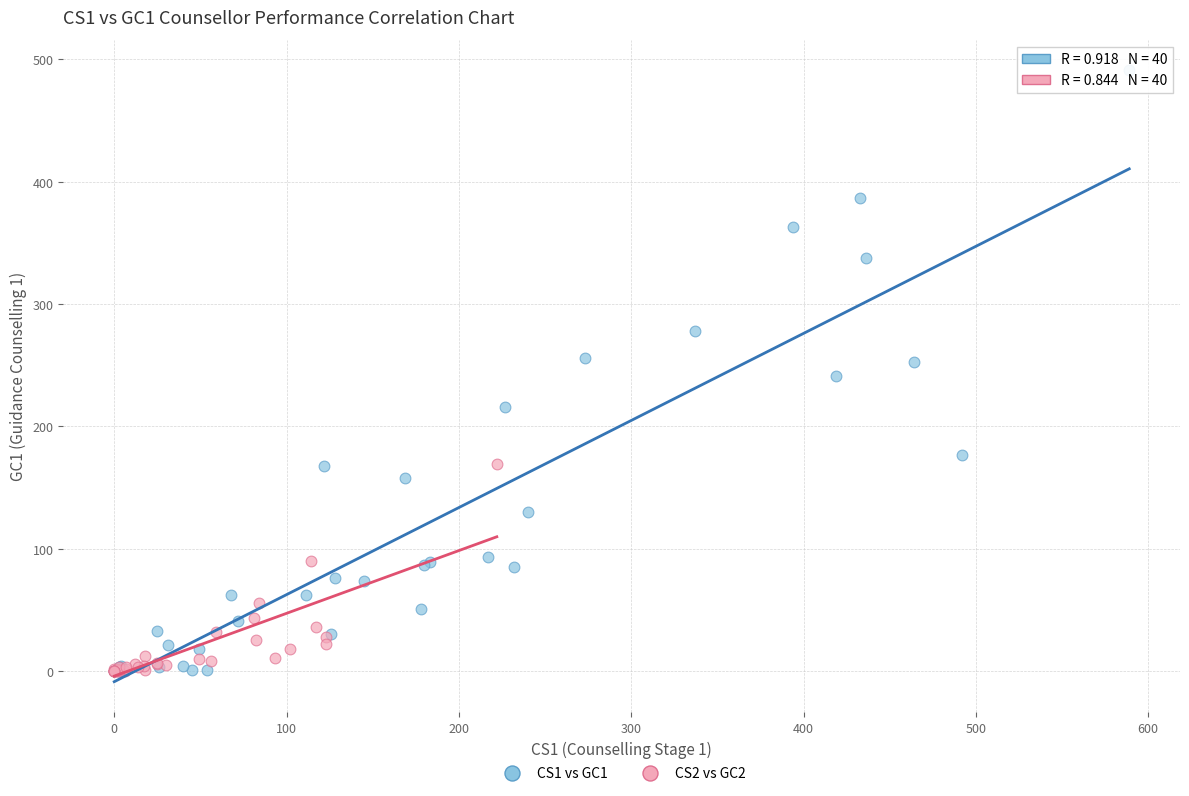

Which series reaches the maximum Y coordinate?

CS1 vs GC1